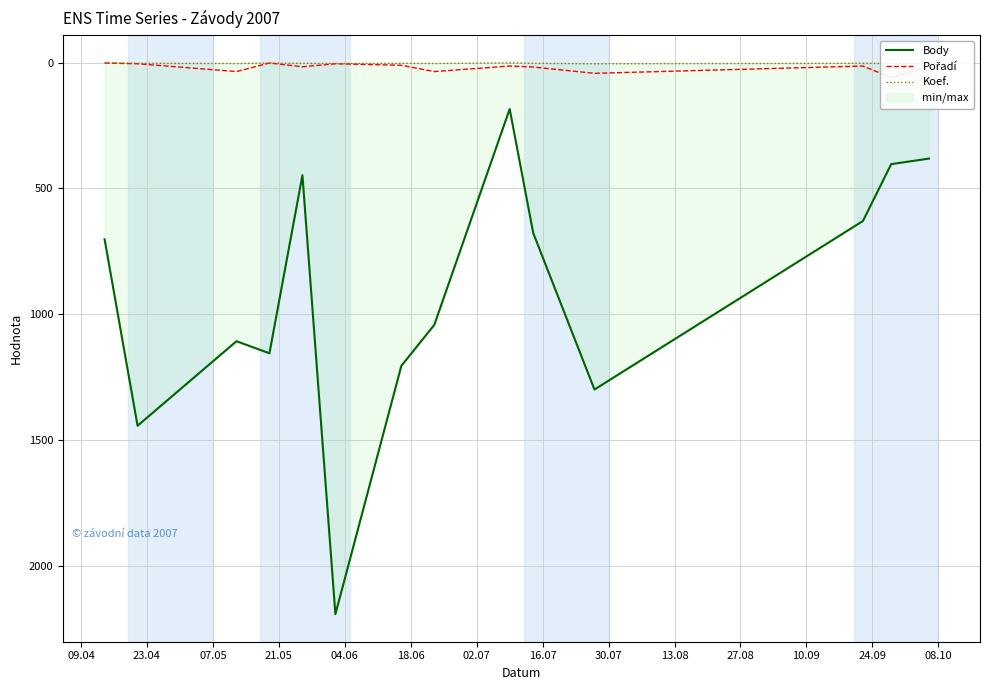

How many interior local valleys does the Koef. series have?

4